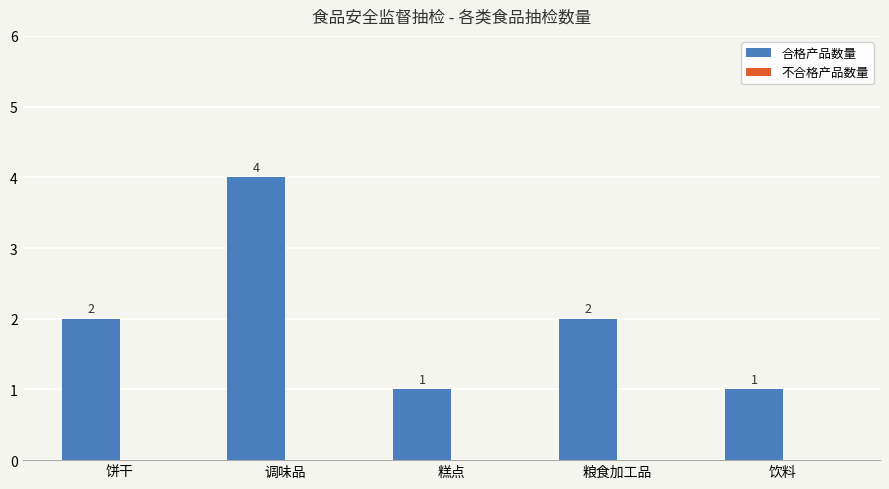

Approximately how many times larger is the value at 饮料 compared to 饼干?

0.5